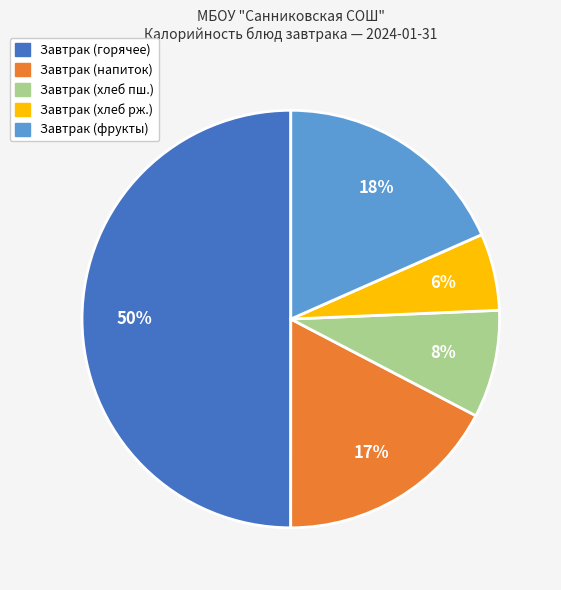

To the nearest percent, what is the average slice percentage?

20%